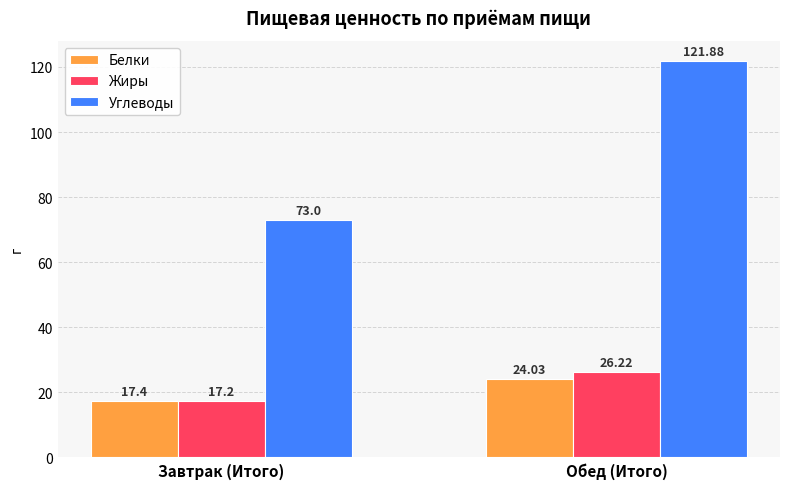

How many data points in Углеводы are above 121?

1